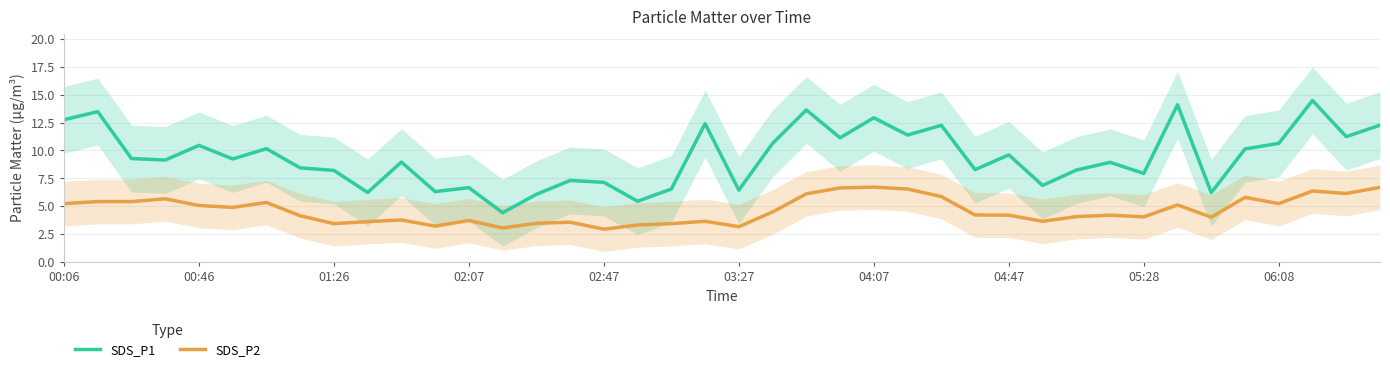

What are all the series names shown in the legend?

SDS_P1, SDS_P2